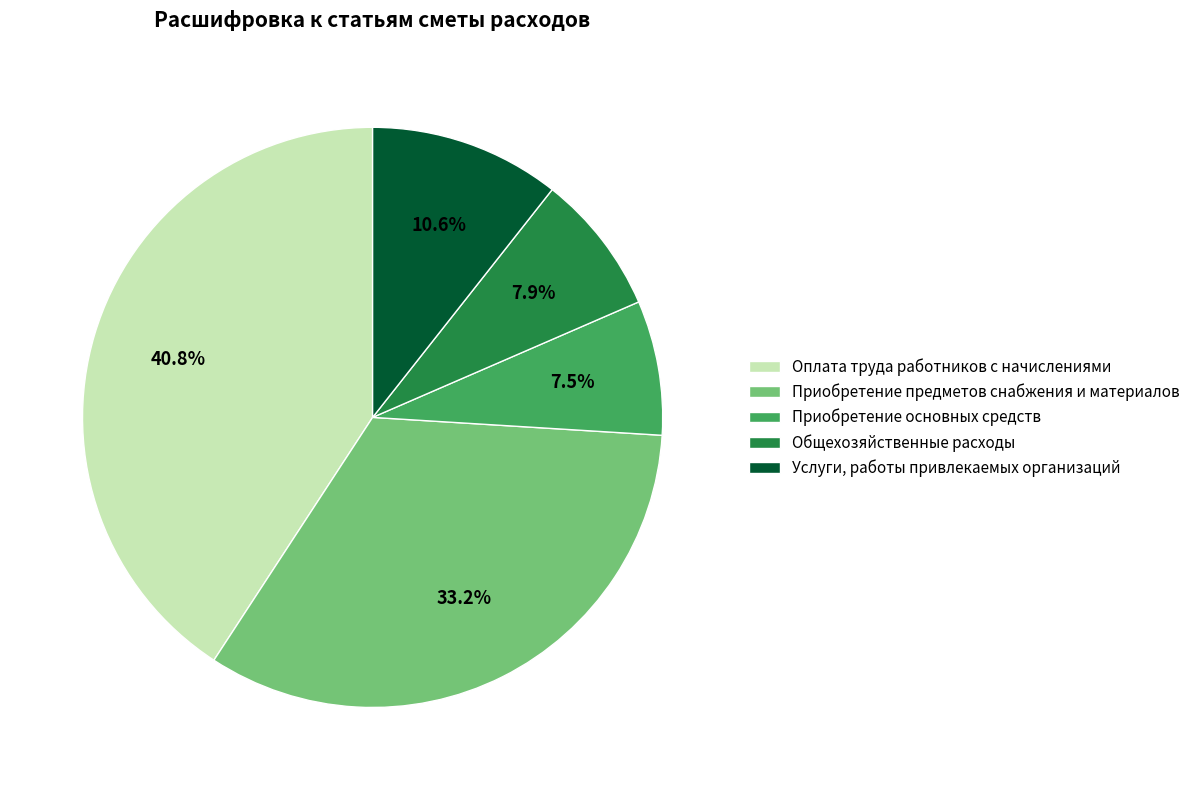

Which slice is the largest?

Оплата труда работников с начислениями